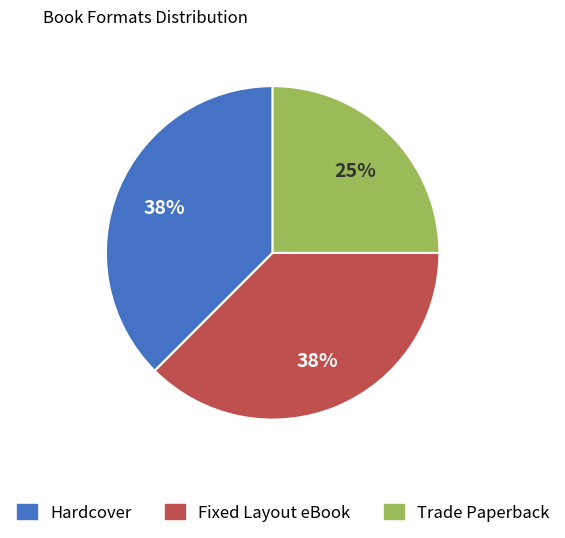

To the nearest percent, what is the average slice percentage?

33%